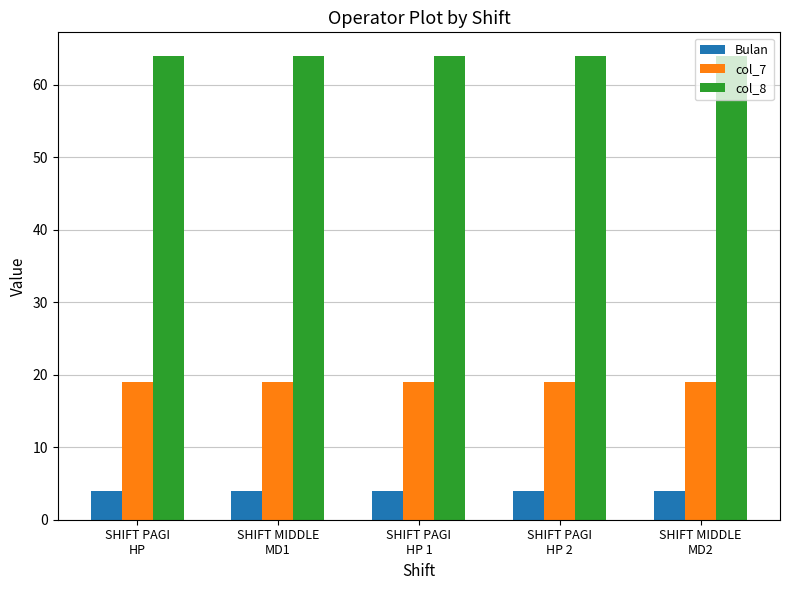

What is the label of the 1st bar from the left?

SHIFT PAGI
HP